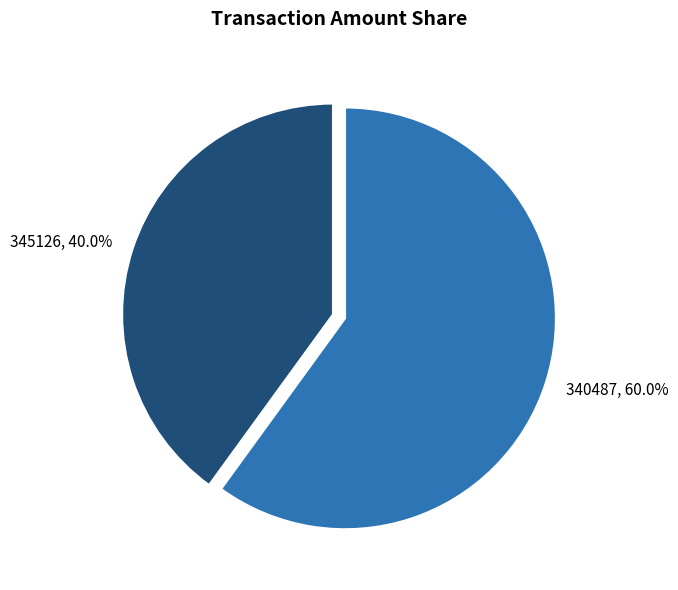

How much of the chart is everything except 340487?

40.0%